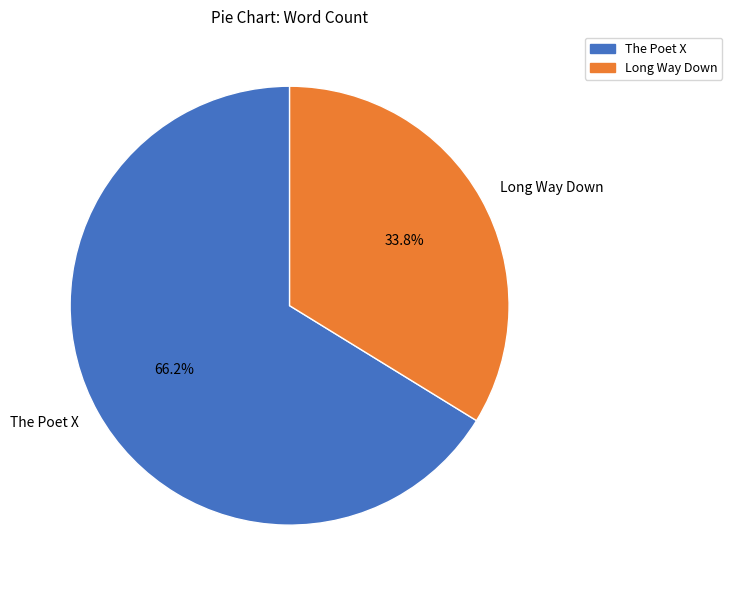

How many slices are in this pie chart?

2